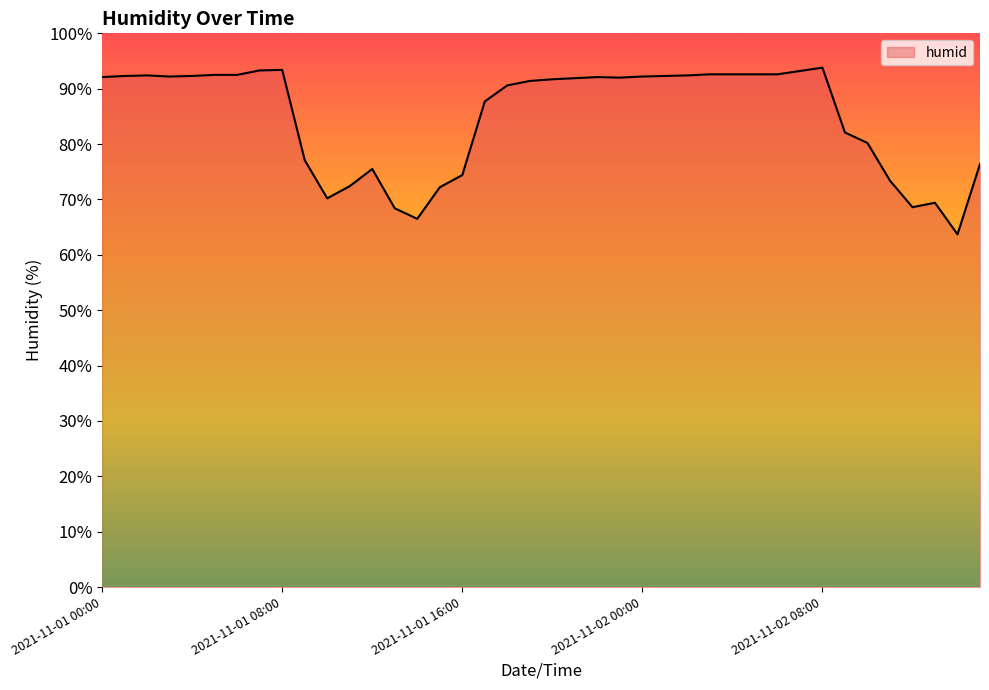

What is the difference between the maximum and minimum values?

30.1